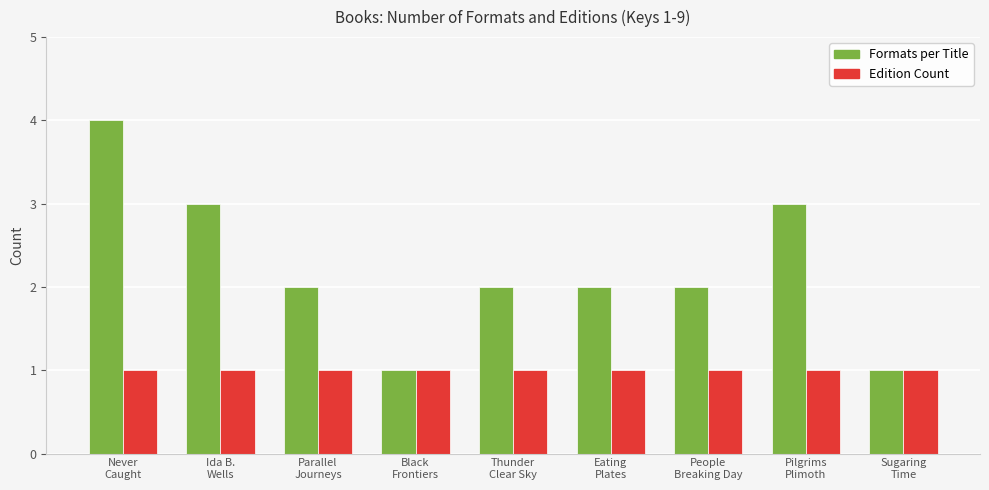

True or false: Formats per Title has a value of 1 at Sugaring
Time.

True